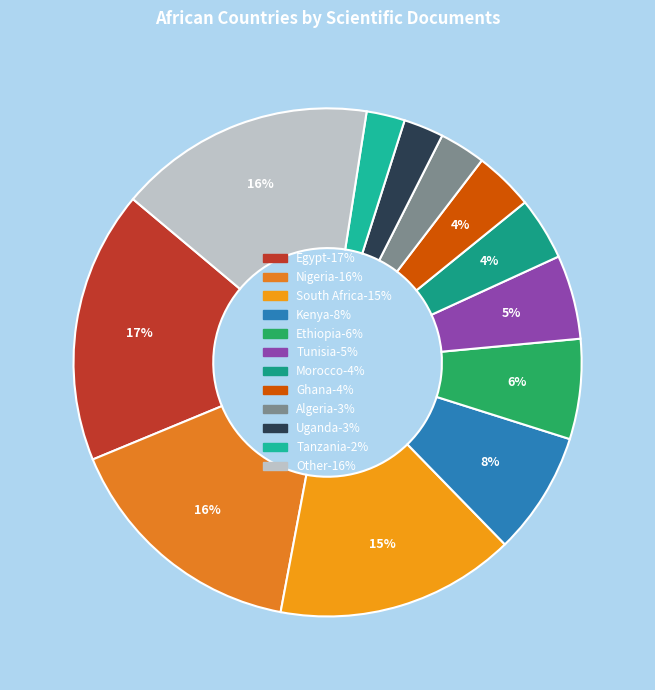

How many segments does this pie chart have?

12